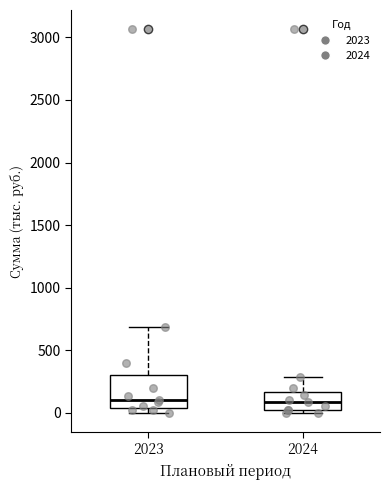

Reading left to right, transcribe this box plot: for each box, give where its median line is, the range the box spans, and where its two whiskers end, as read against the y-axis. The values are not printed on the chart, so give them approximately, as read against the axis.

2023: median 100, box 50 to 300, whiskers 0 to 700
2024: median 100, box 0 to 150, whiskers 0 (just below the box's lower edge) to 300